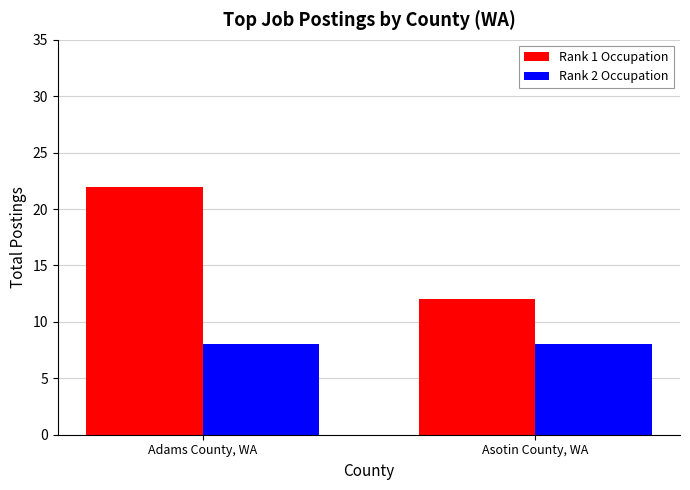

Which series has the widest spread of values?

Rank 1 Occupation